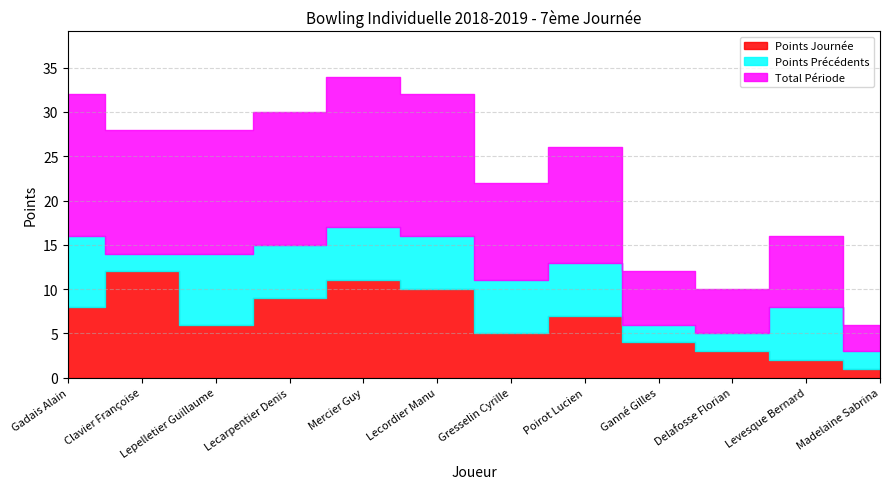

Where does the Points Journée series first go above 7?

Gadais Alain